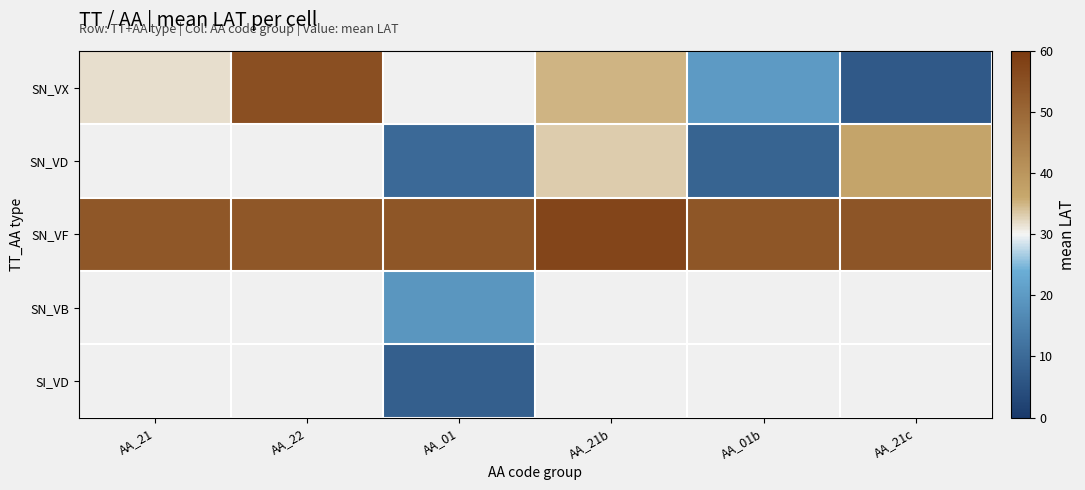

How many positive values does the SN_VB series have?

1